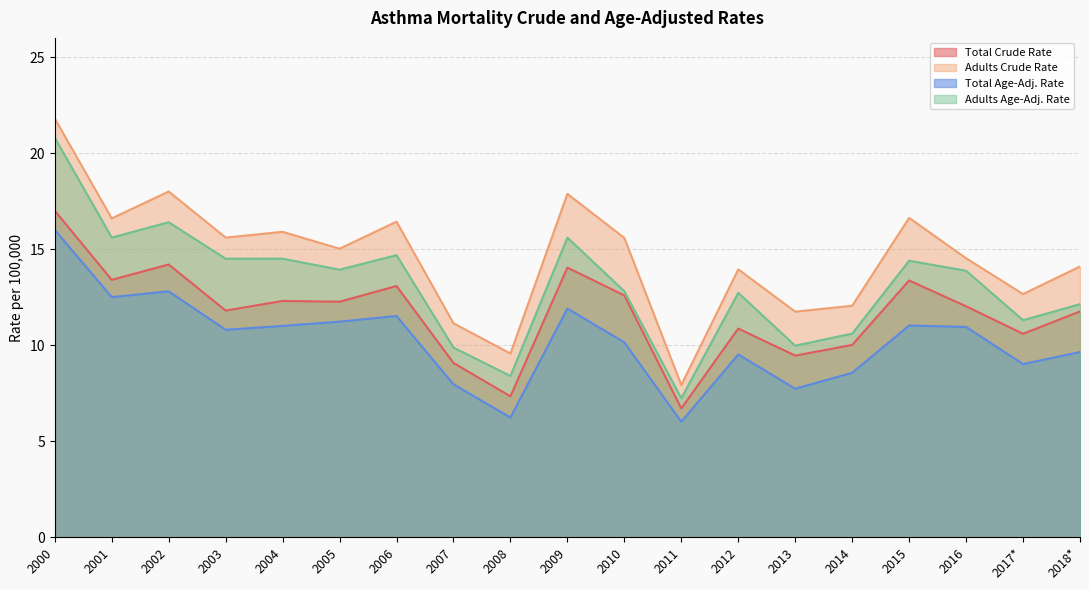

Which series changed the most between 2001 and 2011?

Adults Crude Rate